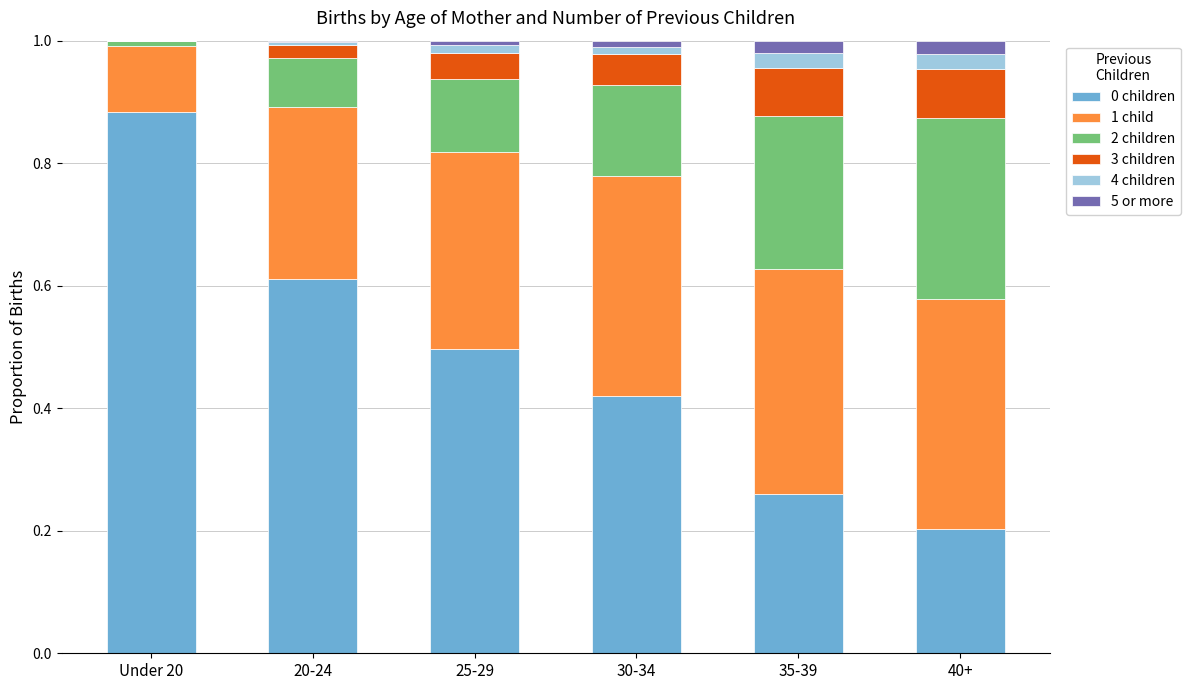

Is it true that 0 children equals 0.7 at 25-29?

False